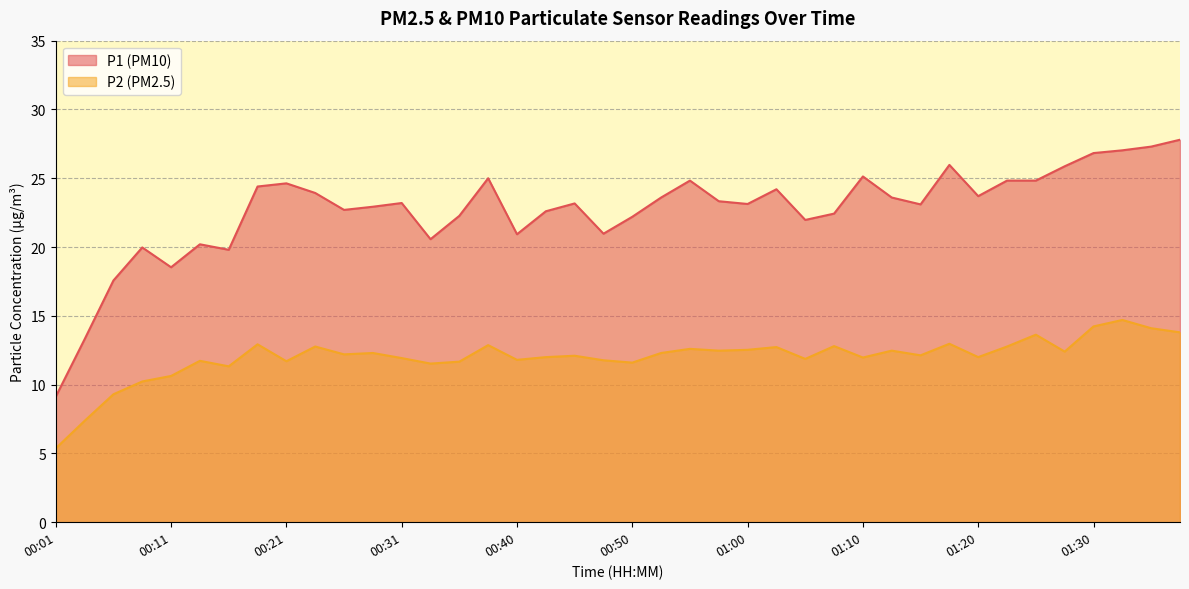

At which label is P2 closest to 10?

00:09